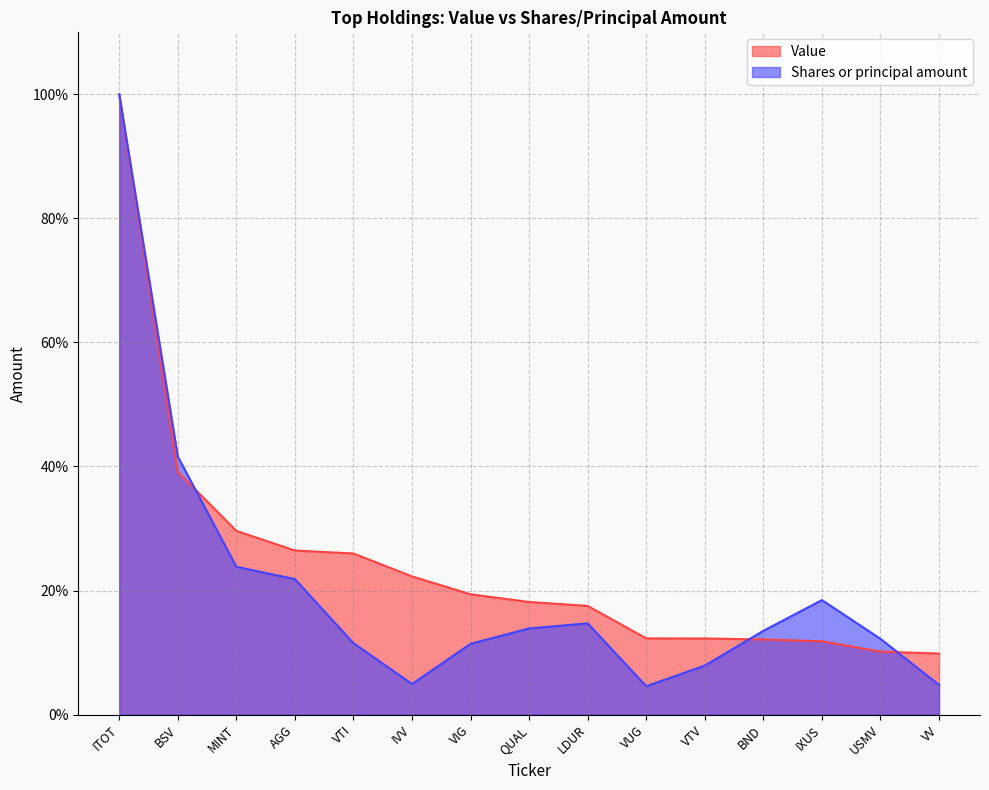

At which category is the sum across all series the highest?

ITOT